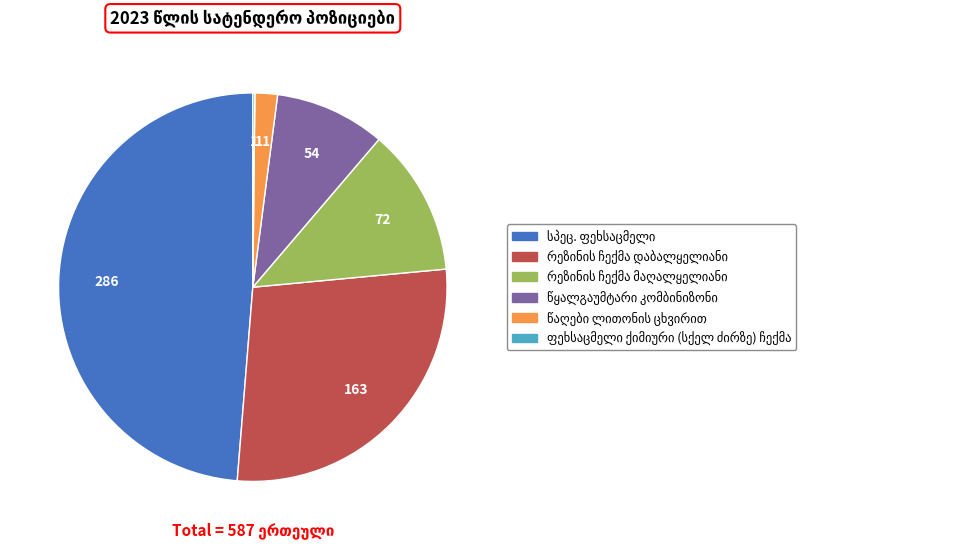

Does any single category account for the majority?

No